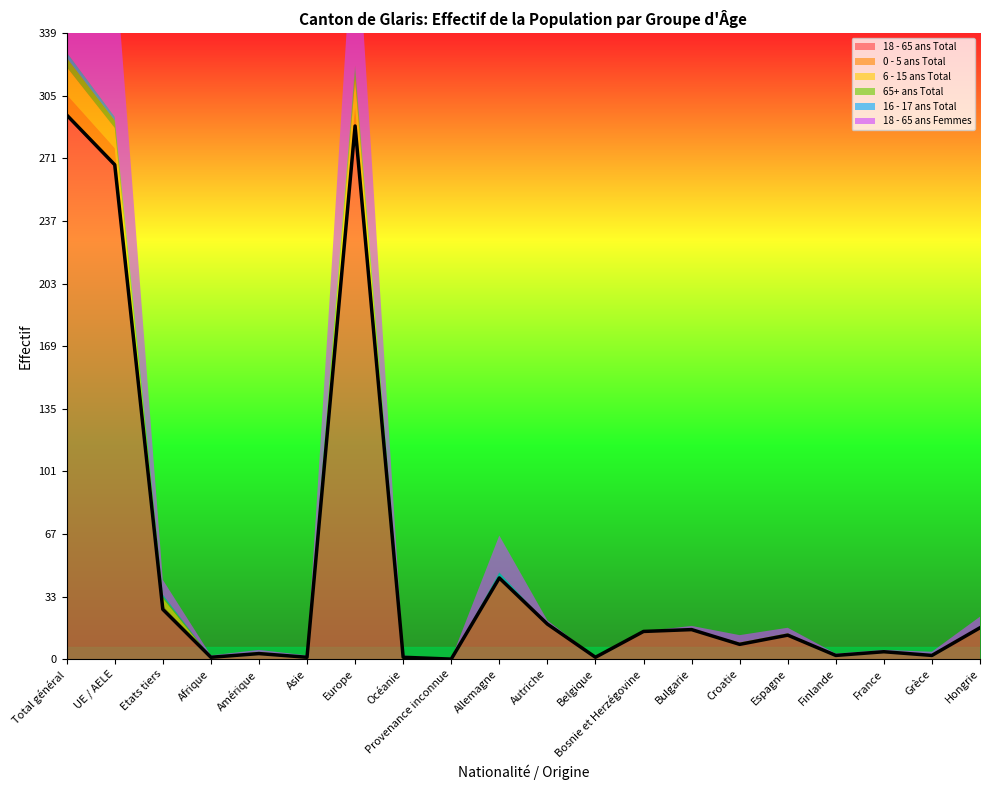

Where is the first local minimum for 18 - 65 ans Total?

Afrique